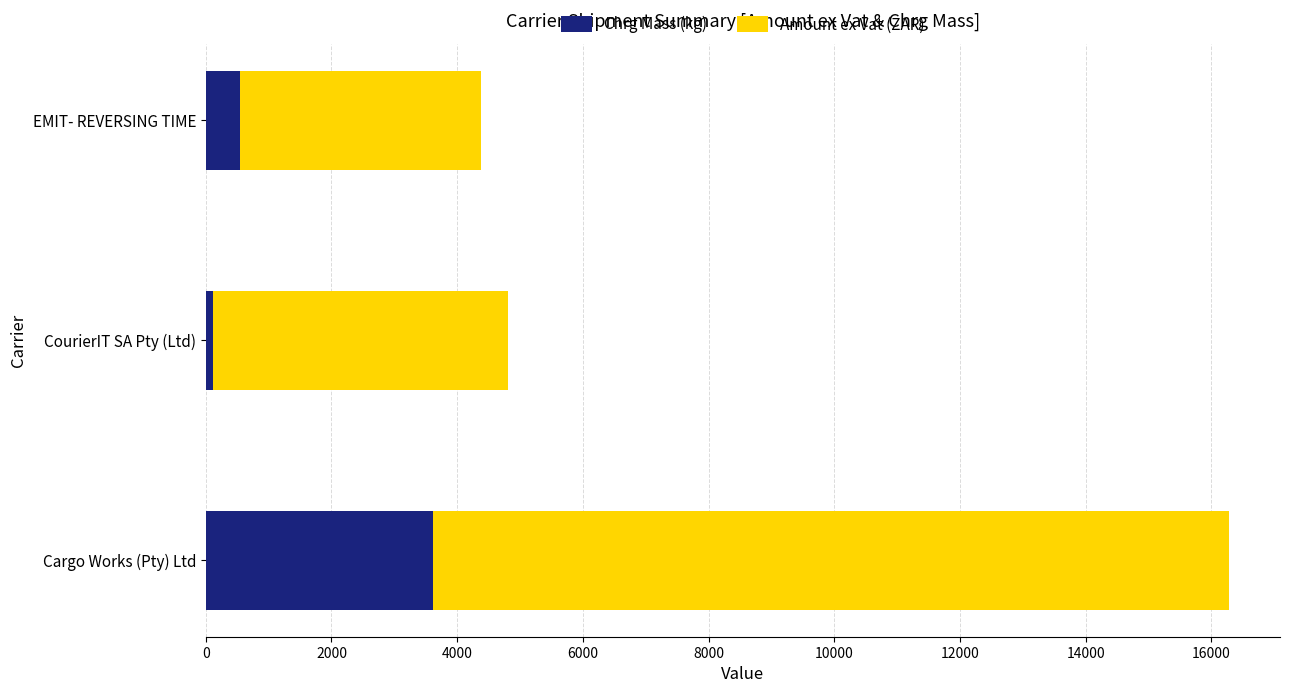

Which category has the highest value in the Chrg Mass (kg) series?

Cargo Works (Pty) Ltd